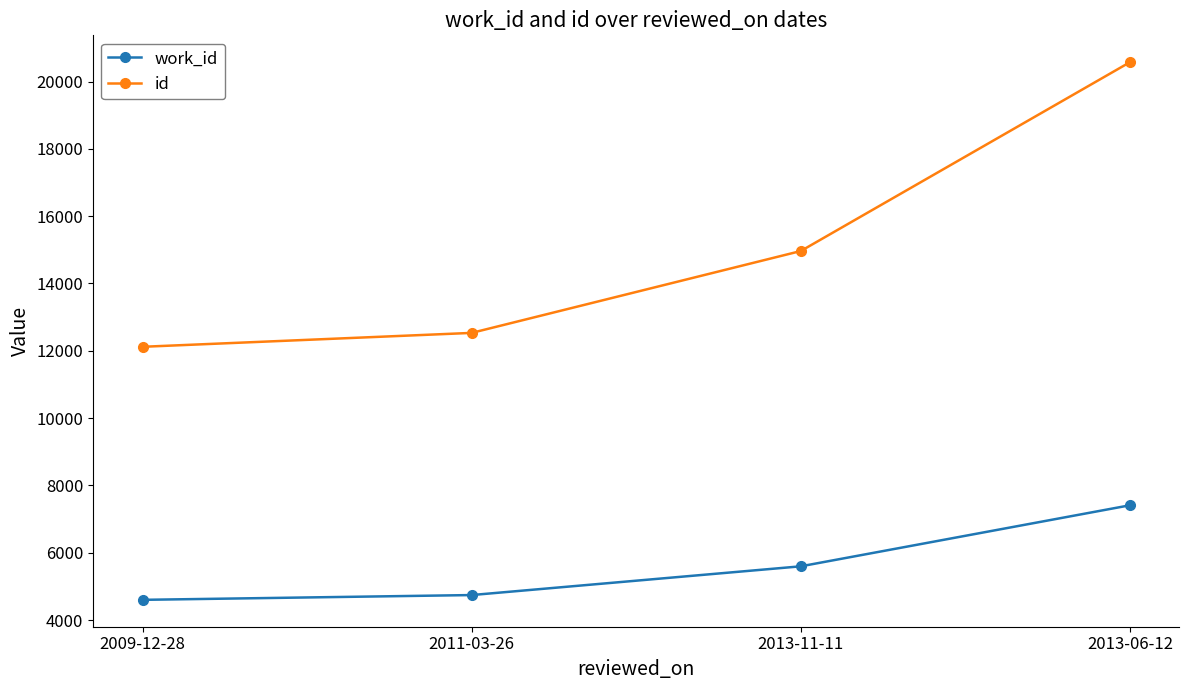

List the labels in order of id value, smallest first.

2009-12-28, 2011-03-26, 2013-11-11, 2013-06-12